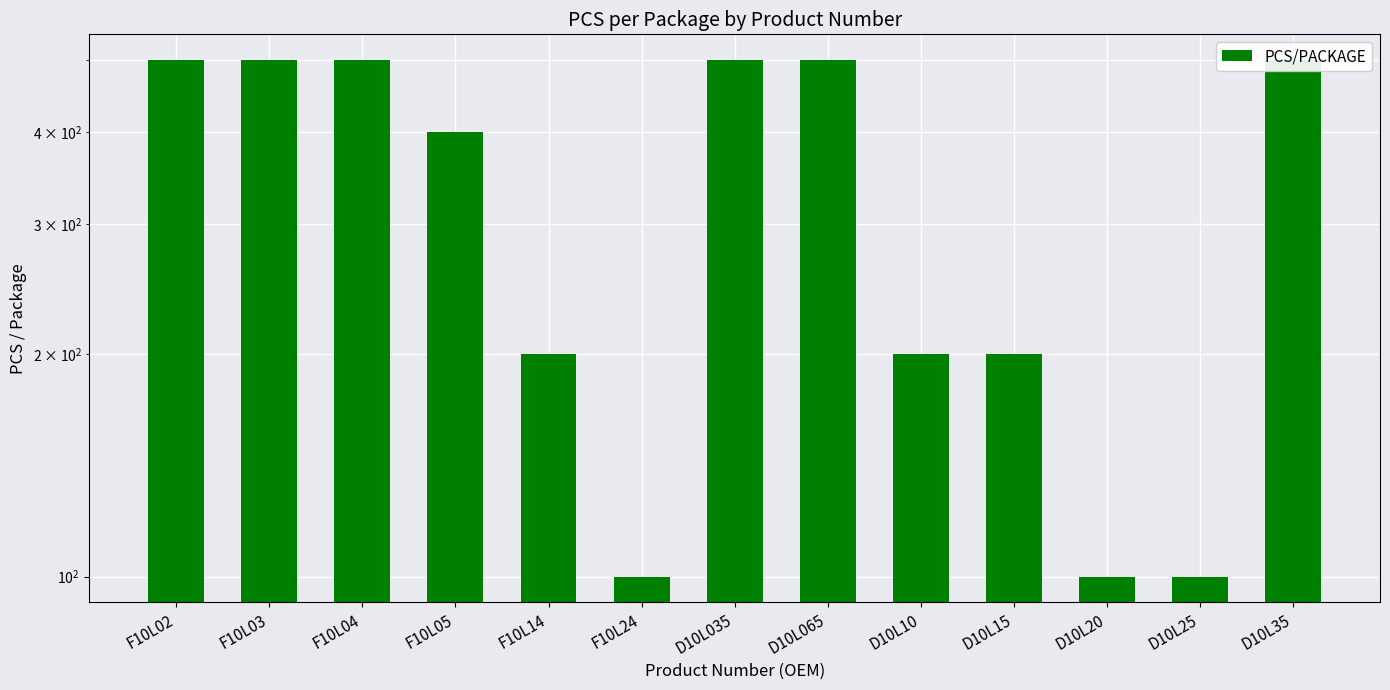

Which has a higher value, D10L20 or F10L02?

F10L02